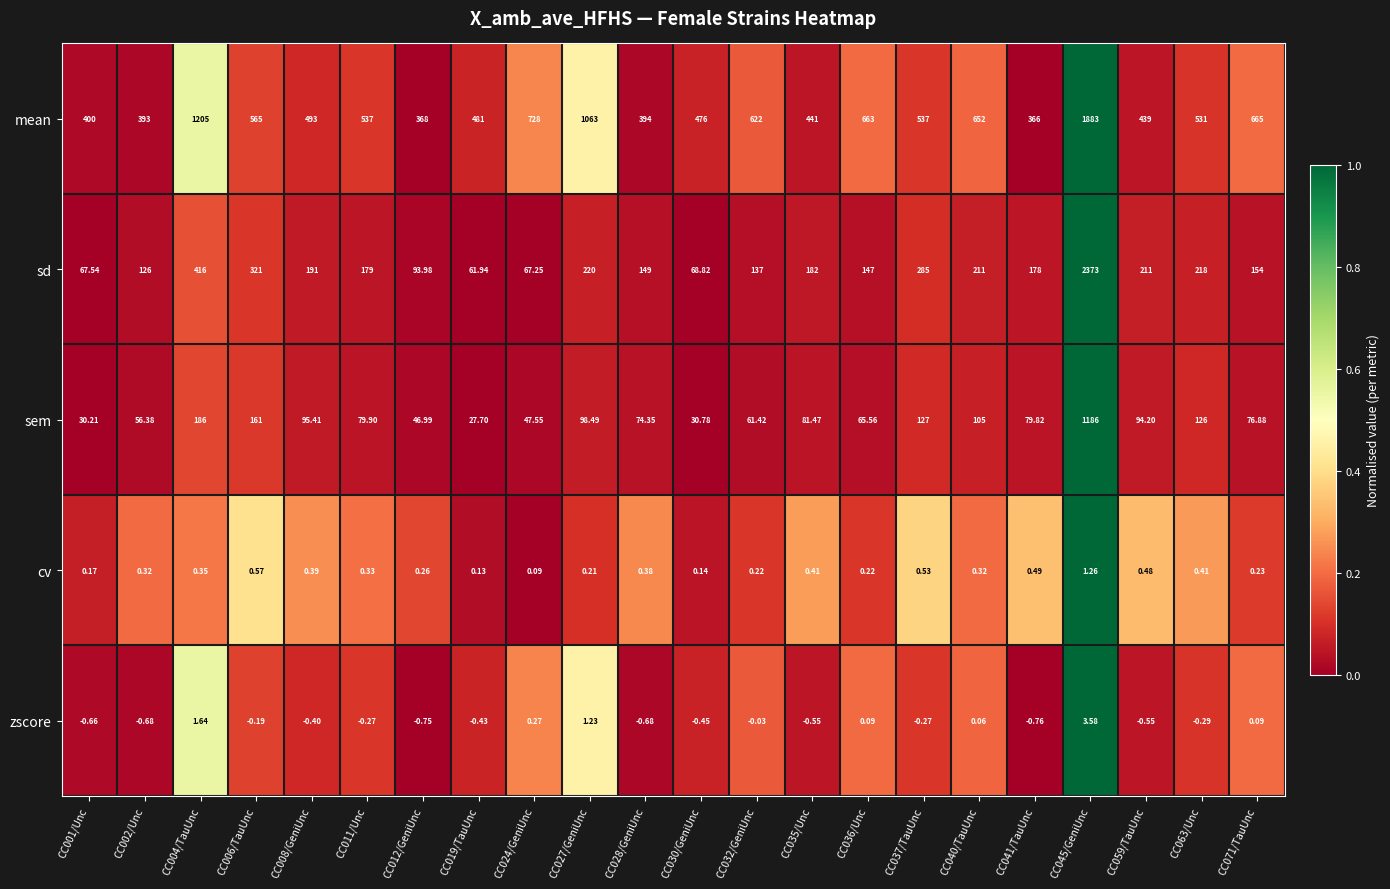

Which series changed the most between CC004/TauUnc and CC041/TauUnc?

mean